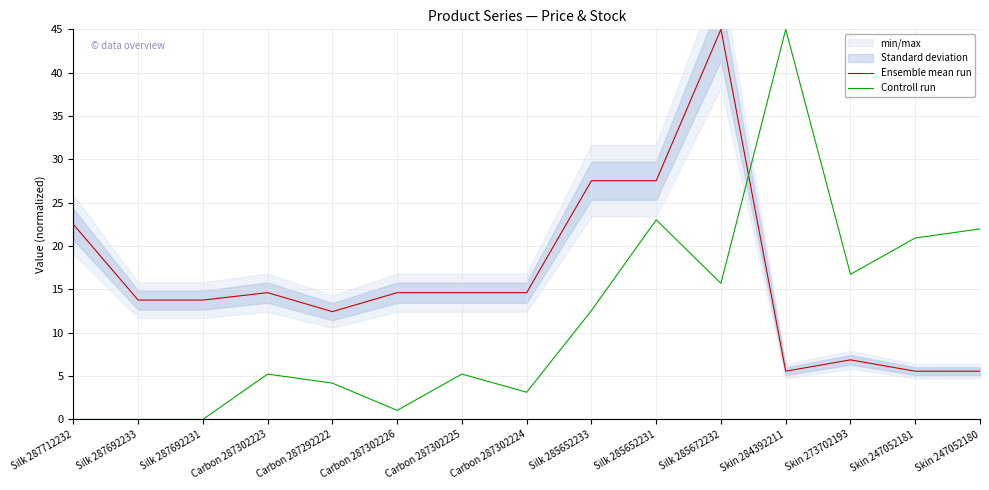

At how many categories does at least one series exceed 20?

7